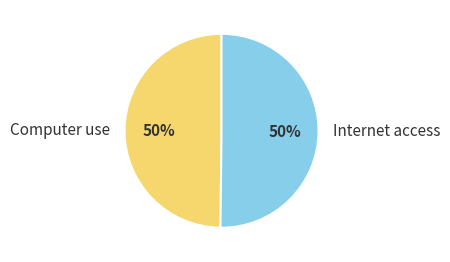

Count the number of slices in the pie.

2